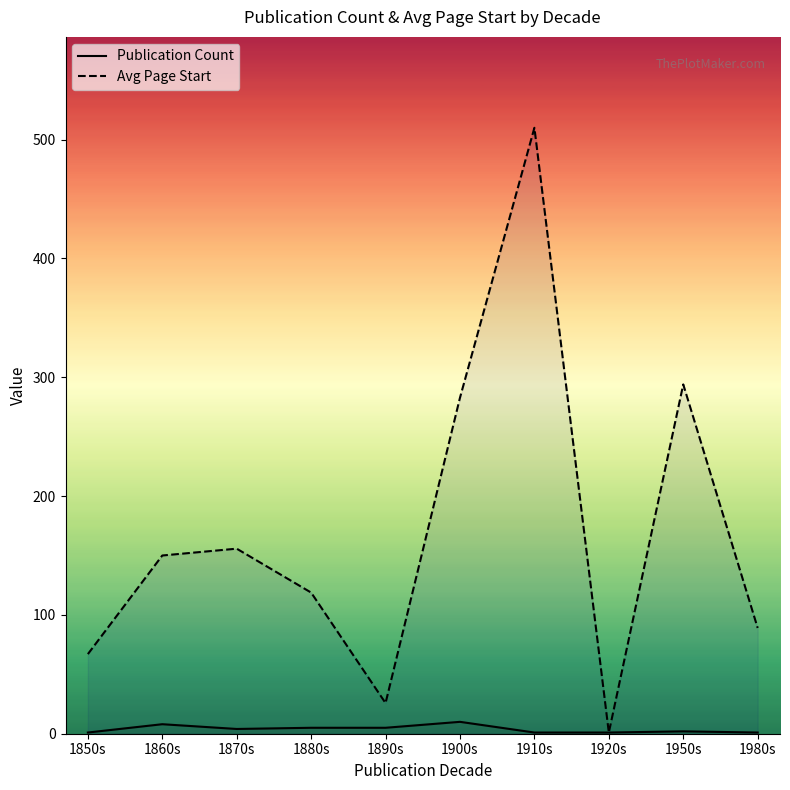

True or false: Avg Page Start has more than 0 points higher than both neighbors.

True